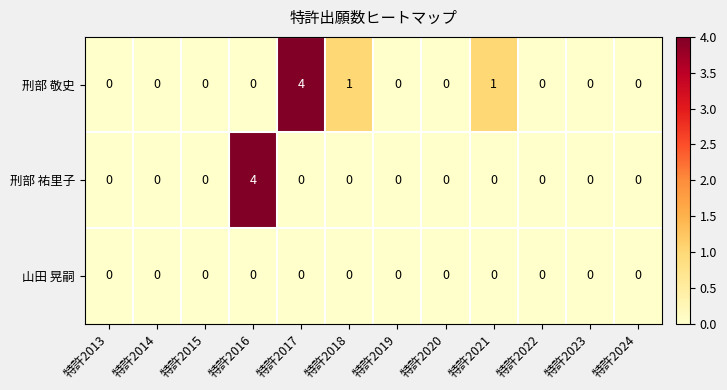

Which category has the highest value in the 刑部 敬史 series?

特許2017